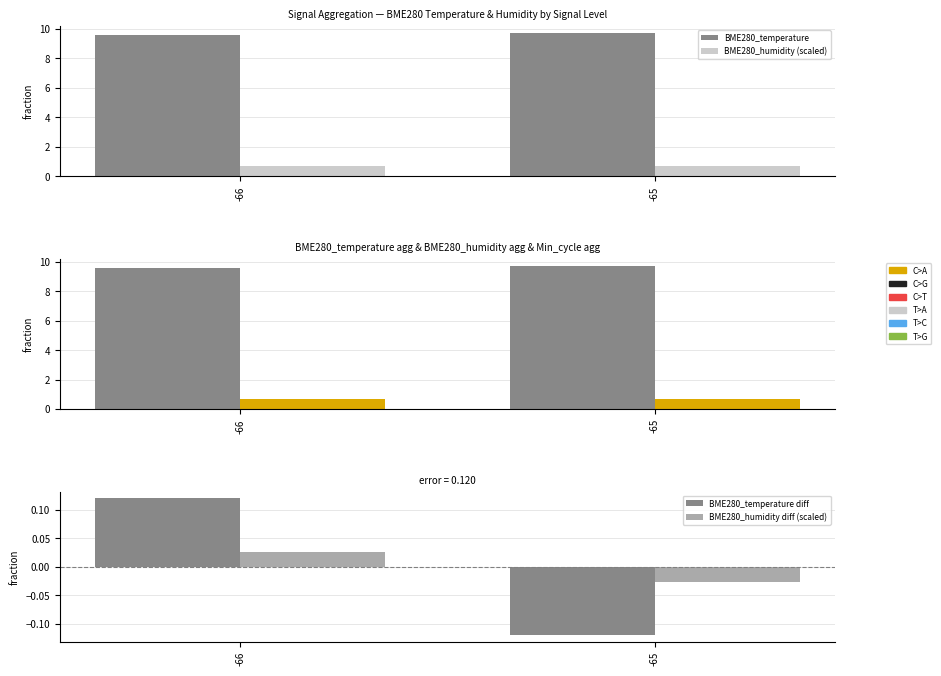

What is the smallest value displayed?

-0.1